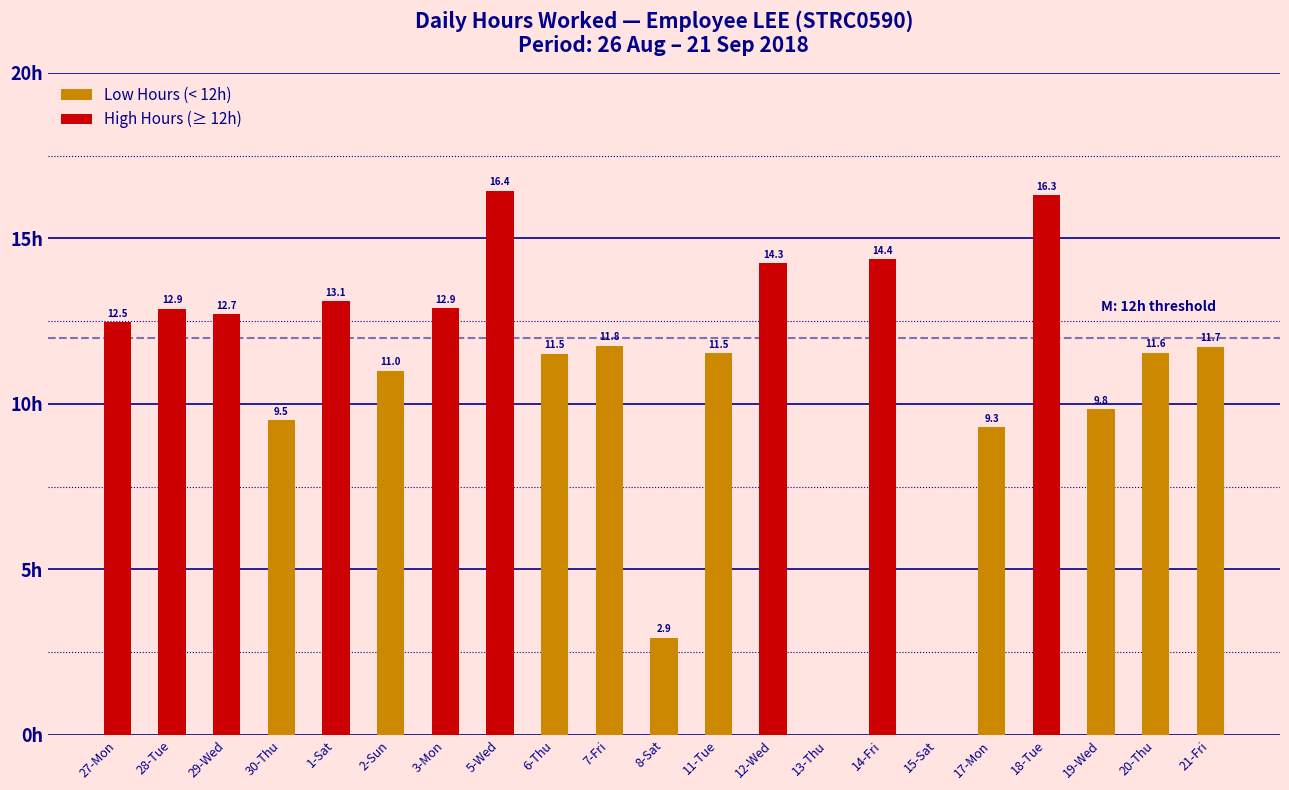

The chart shows a value of 16.3 at 18-Tue. True or false?

True